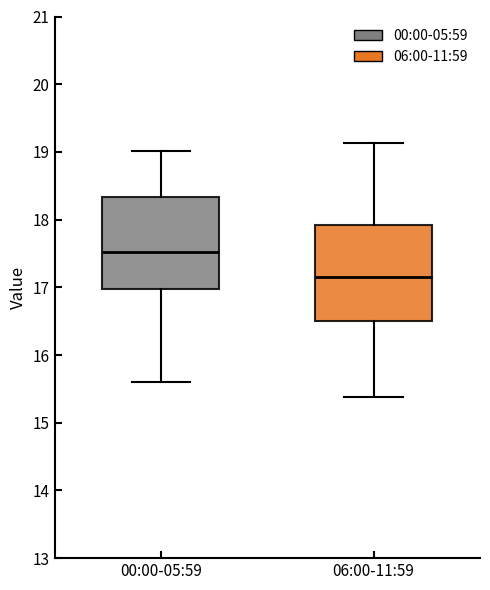

Where is the upper edge of the box for 00:00-05:59 on the y-axis? The values are not printed on the chart, so give them approximately, as read against the axis.

18.3